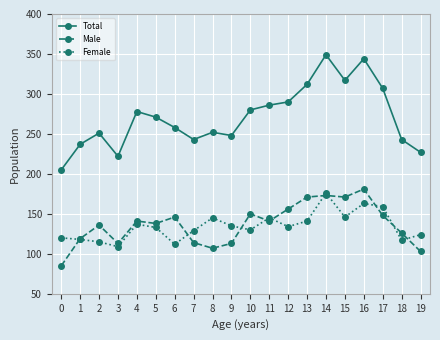

In Total, how many points are lower than both neighbors (excluding endpoints)?

4